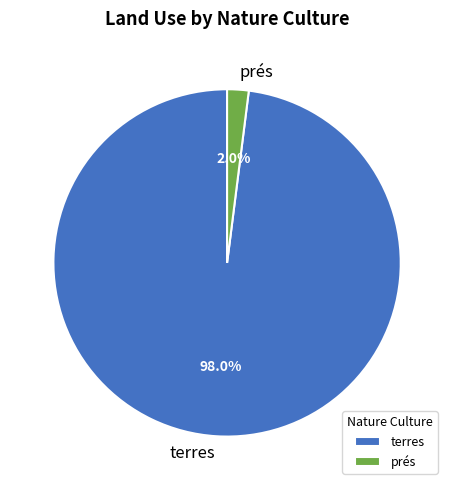

Rank the categories by value from lowest to highest.

prés, terres